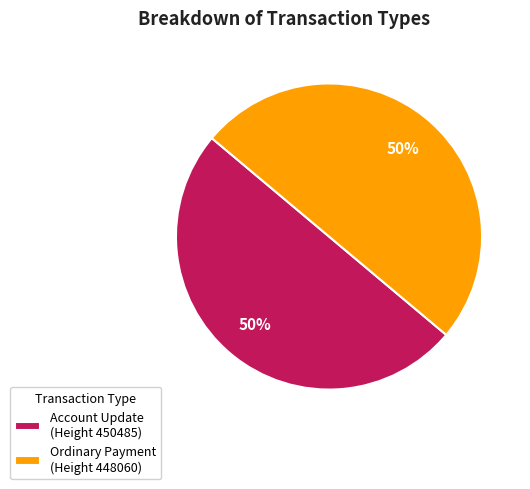

To the nearest percent, what is the combined percentage of Account Update (Height 450485) and Ordinary Payment (Height 448060)?

100%